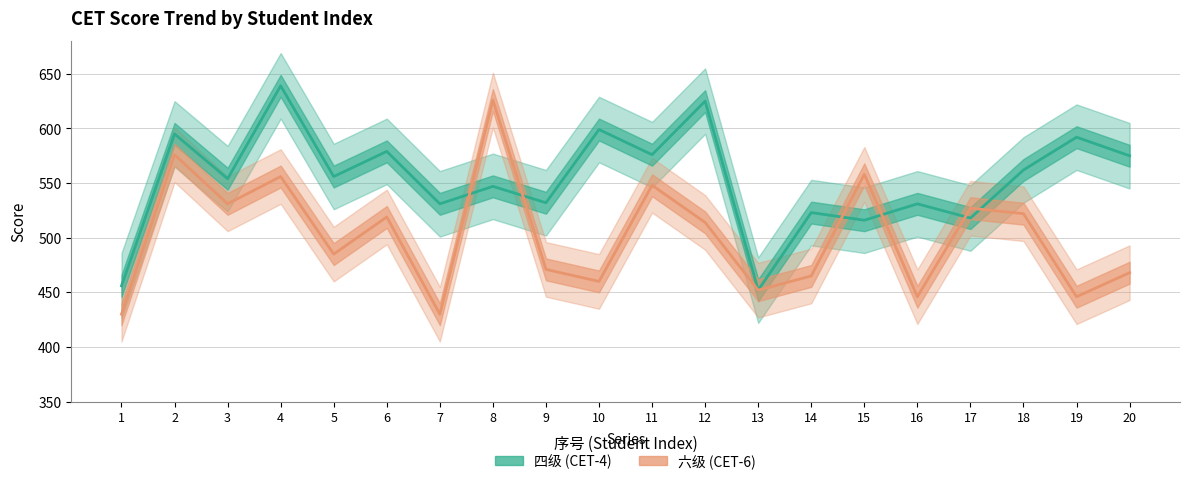

Rank the series by their maximum value, from highest to lowest.

四级, 六级